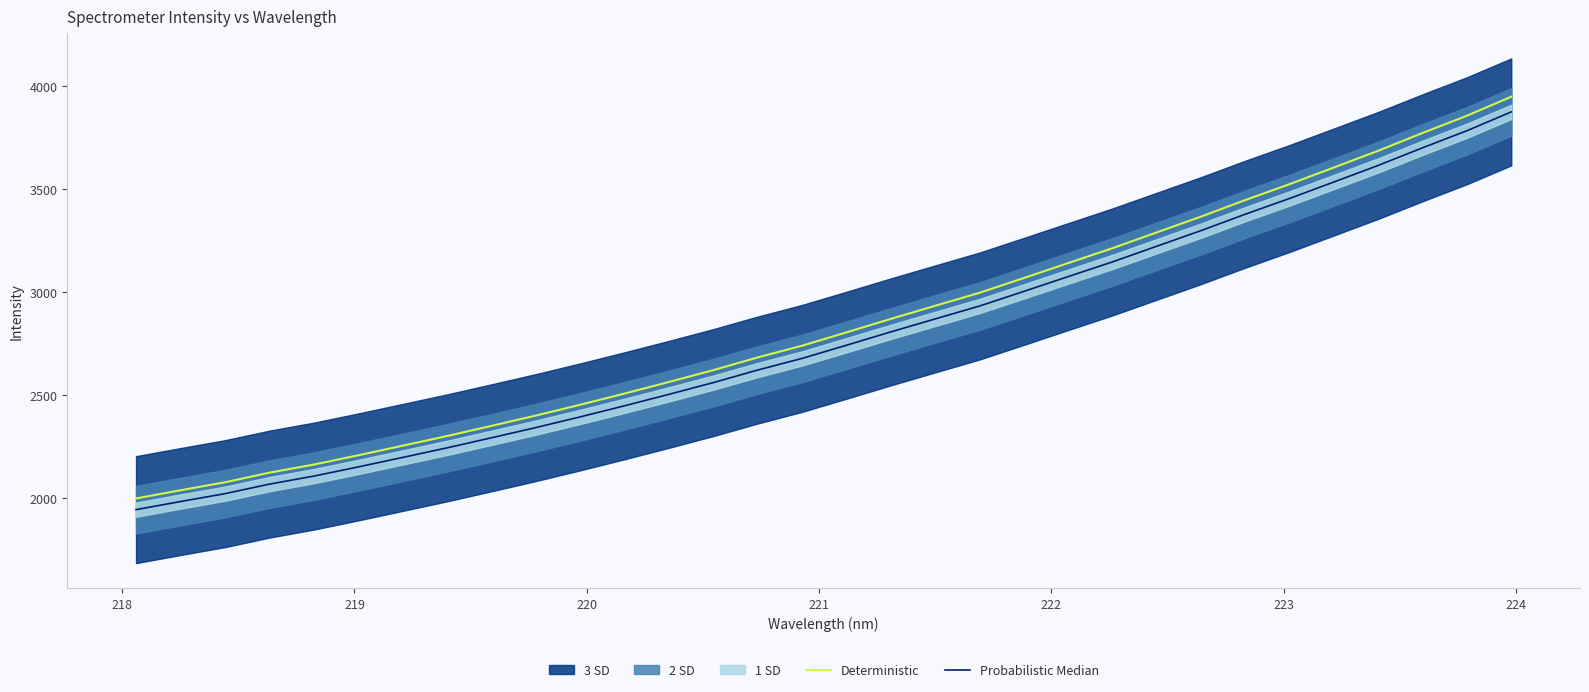

What is the value of the Probabilistic Median point at the 30th from the left?

3699.8